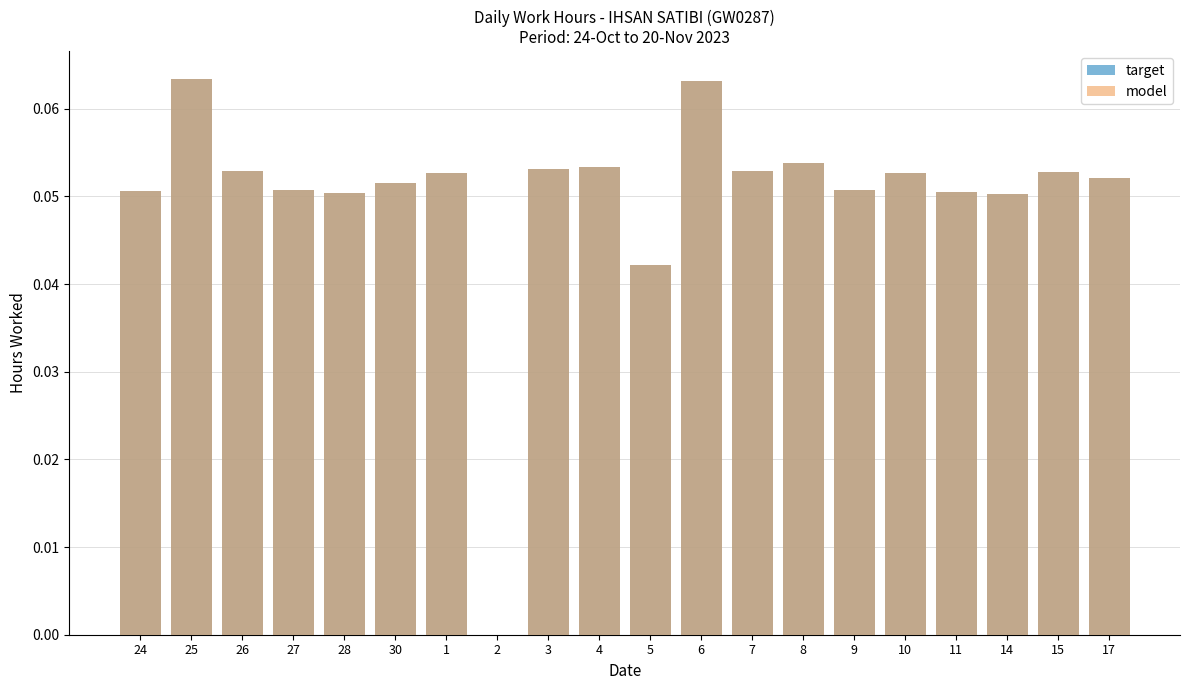

Is the value of model at 10 greater than the value of target at 26?

No